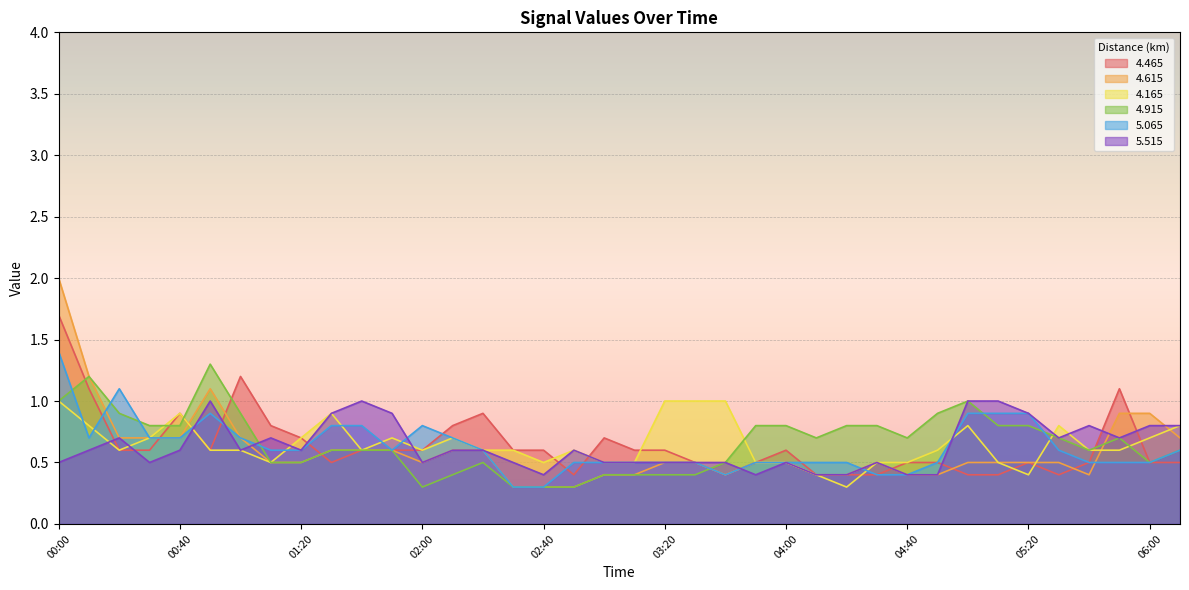

In   4.615, how many points are lower than both neighbors (excluding endpoints)?

3